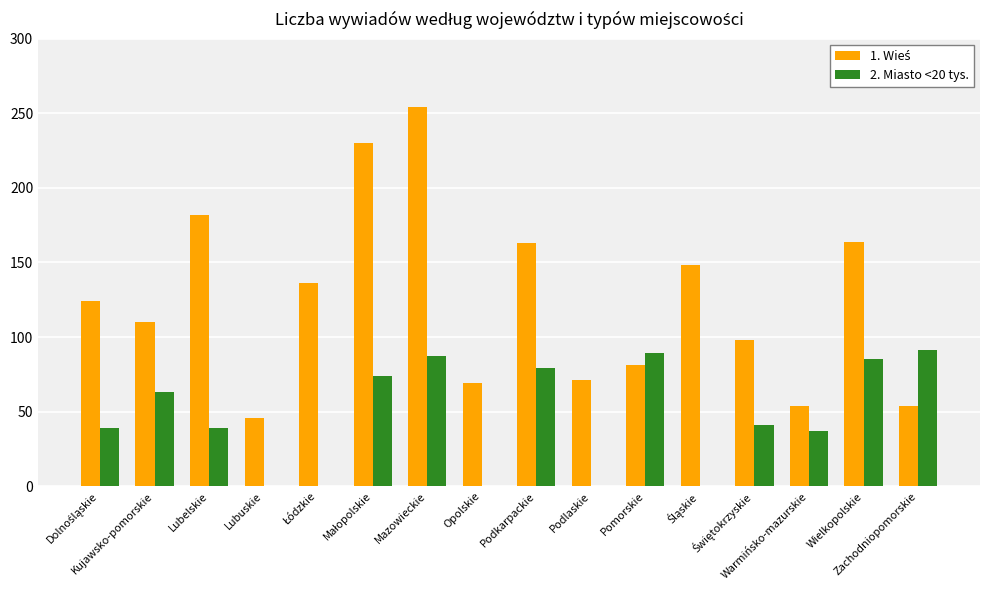

What is the maximum value shown in the chart?

254